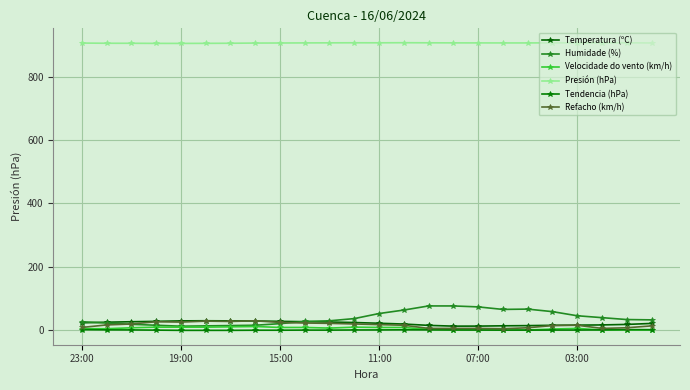

True or false: Velocidade do vento (km/h) has more than 0 points higher than both neighbors.

True